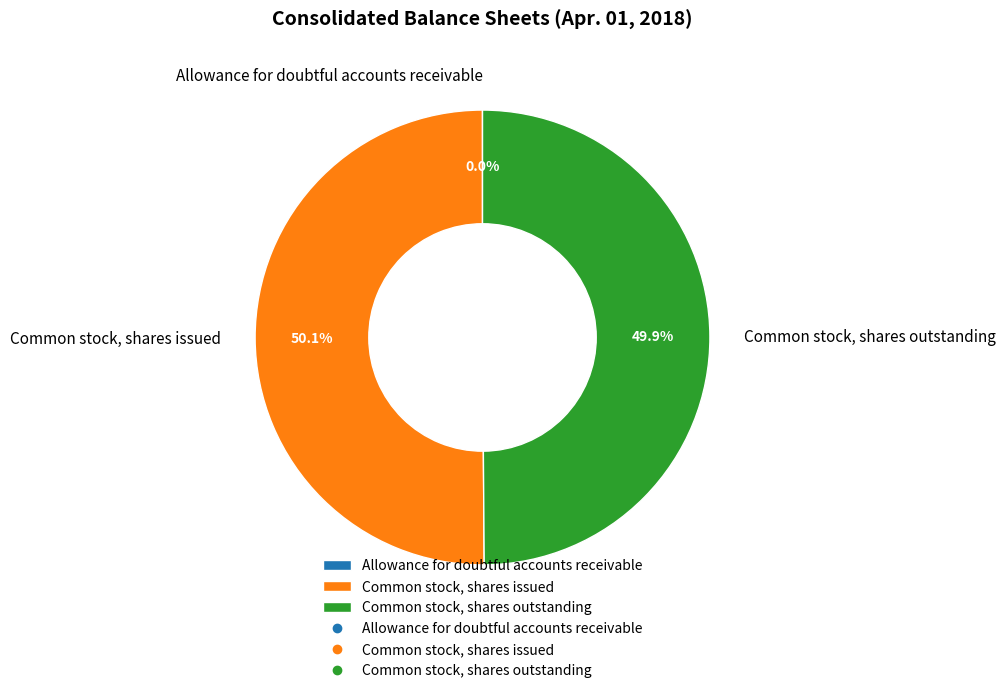

To the nearest percent, what percentage of the pie is Common stock, shares issued?

50%